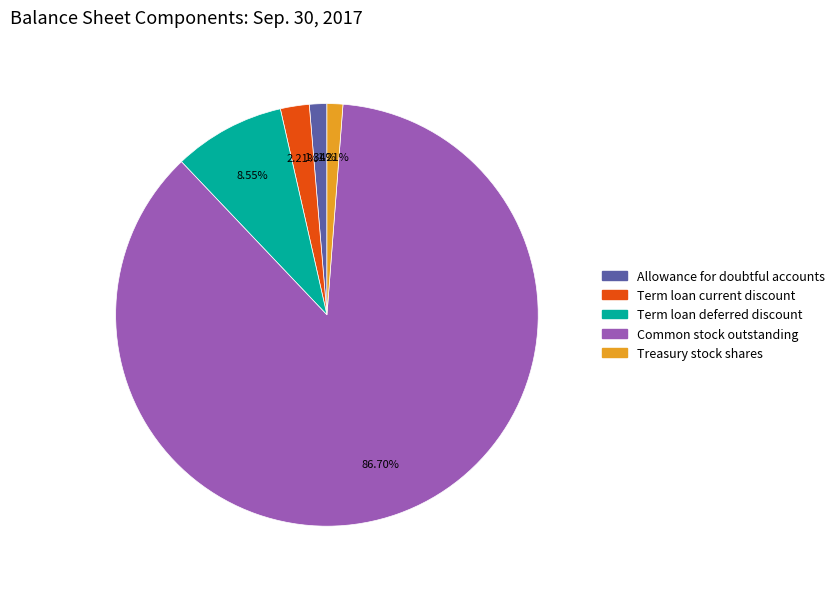

To the nearest percent, what is the average slice percentage?

20%